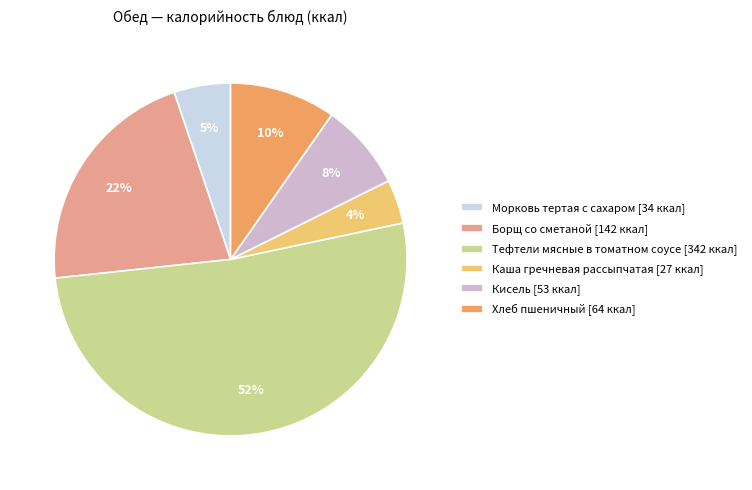

Does Тефтели мясные в томатном соусе account for over 50% of the chart?

Yes